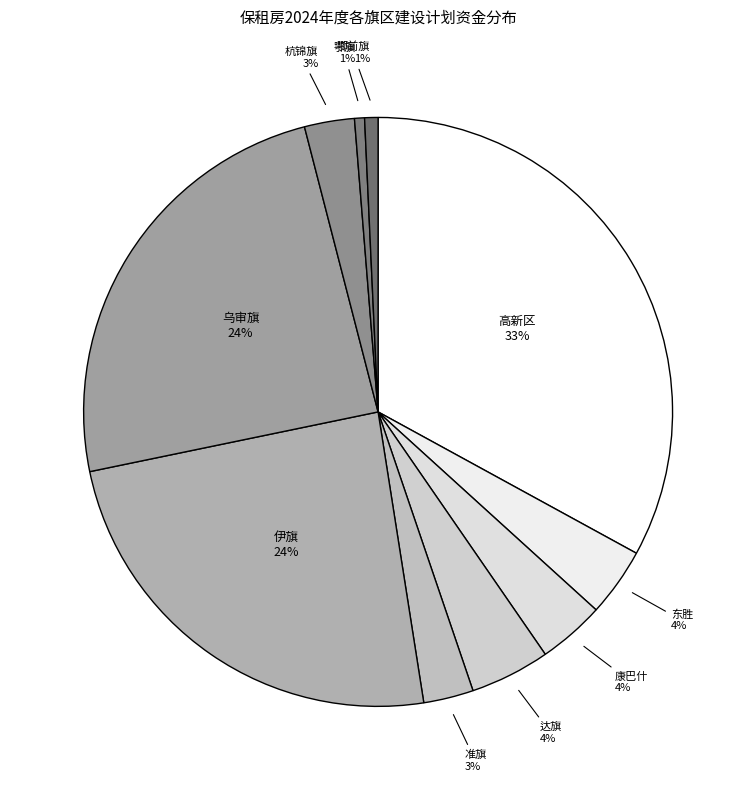

What is the ratio of the value at 达旗 to the value at 高新区?

0.1